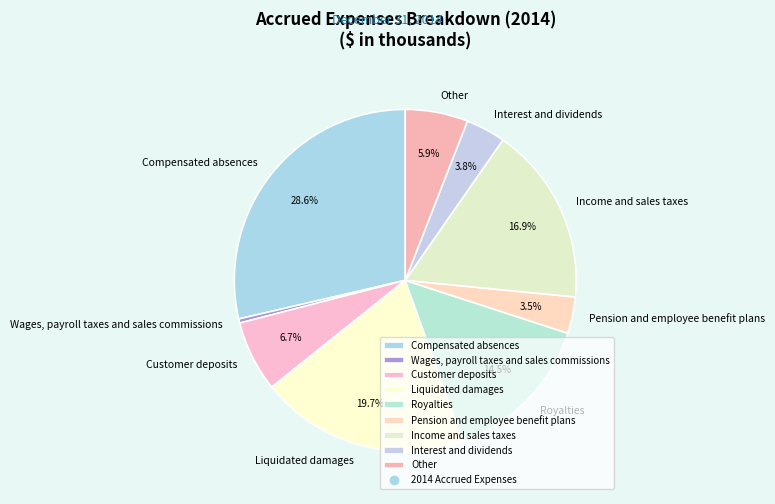

Rank the categories by value from highest to lowest.

Compensated absences, Liquidated damages, Income and sales taxes, Royalties, Customer deposits, Other, Interest and dividends, Pension and employee benefit plans, Wages, payroll taxes and sales commissions